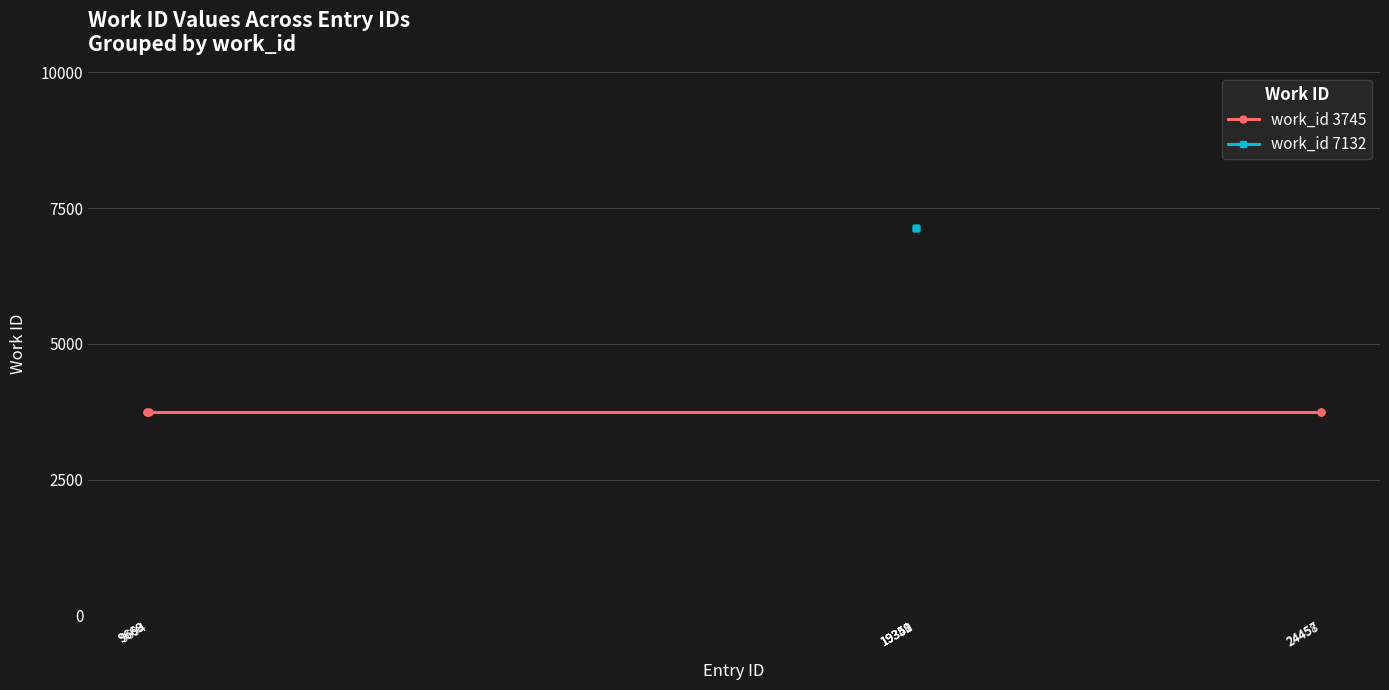

How many lines are shown in the chart?

2